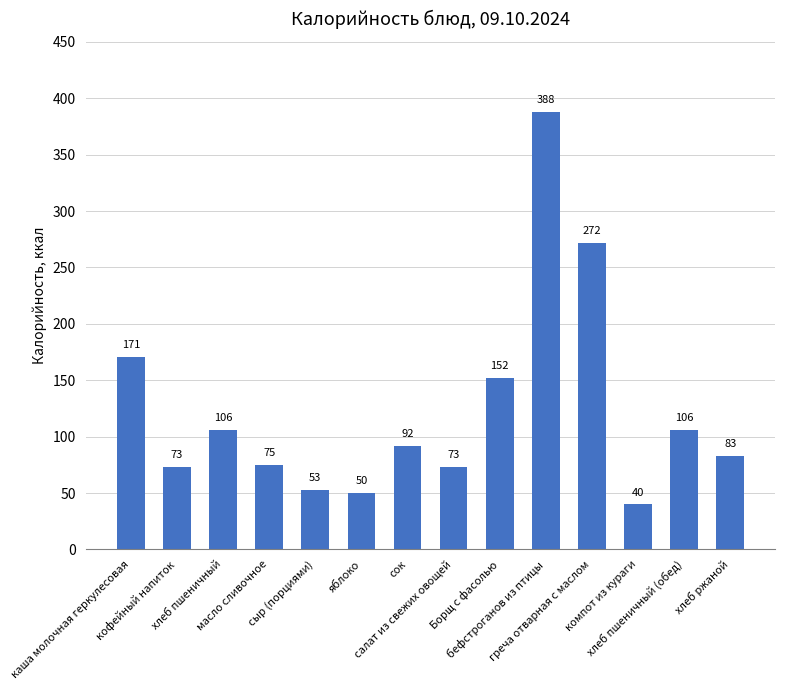

The value at масло сливочное is 75. True or false?

True